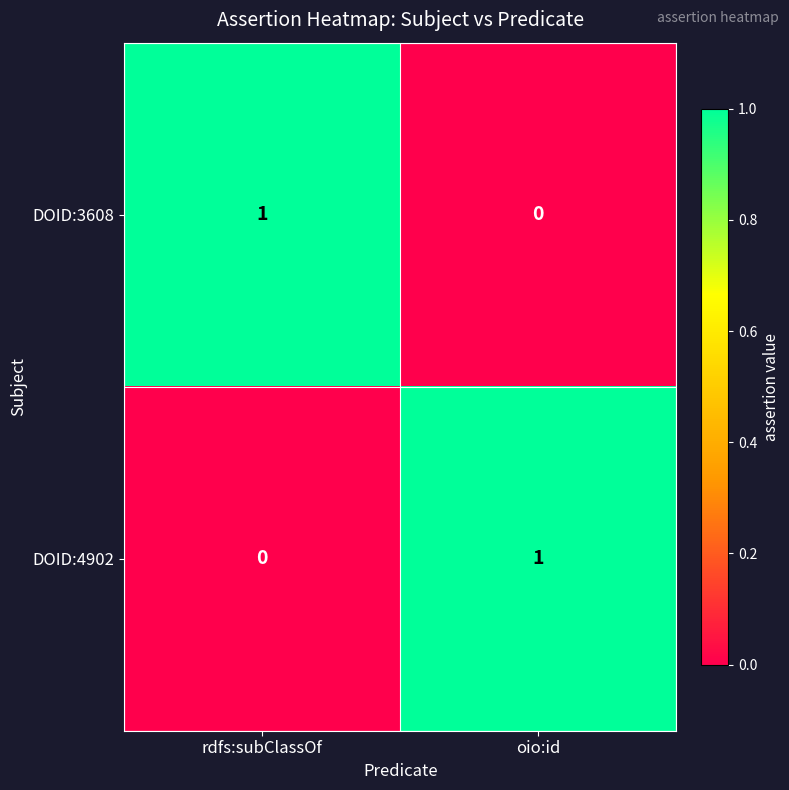

Is the value of DOID:4902 at oio:id greater than the value of DOID:3608 at oio:id?

Yes